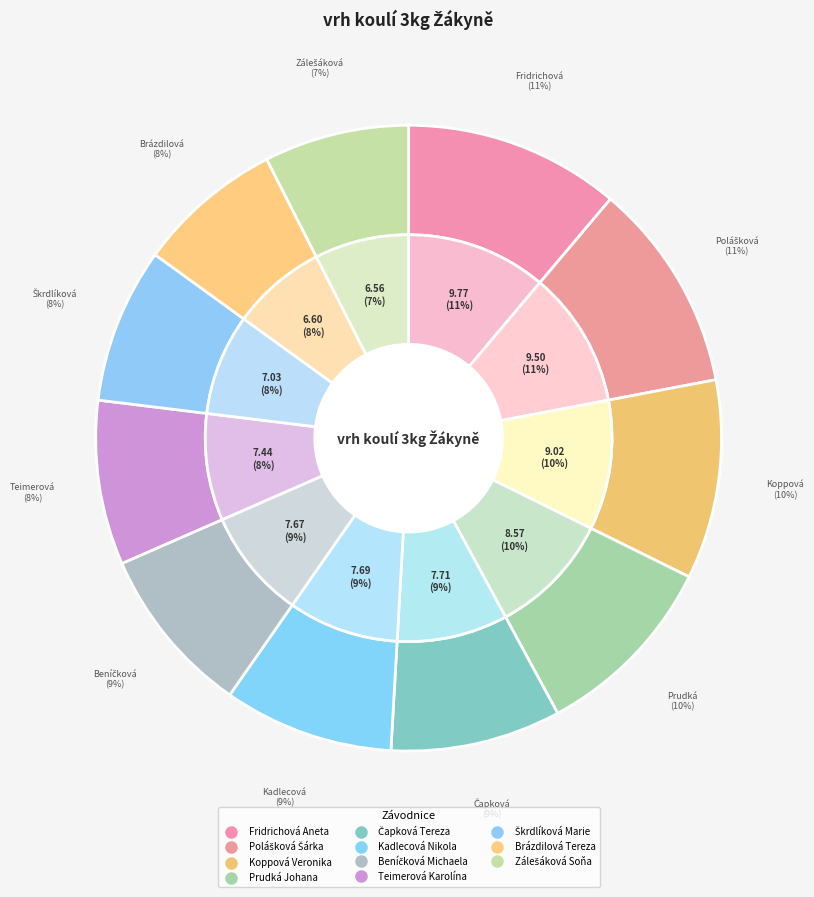

Rank the categories by value from lowest to highest.

Zálešáková Soňa, Brázdilová Tereza, Škrdlíková Marie, Teimerová Karolína, Beníčková Michaela, Kadlecová Nikola, Čapková Tereza, Prudká Johana, Koppová Veronika, Polášková Šárka, Fridrichová Aneta